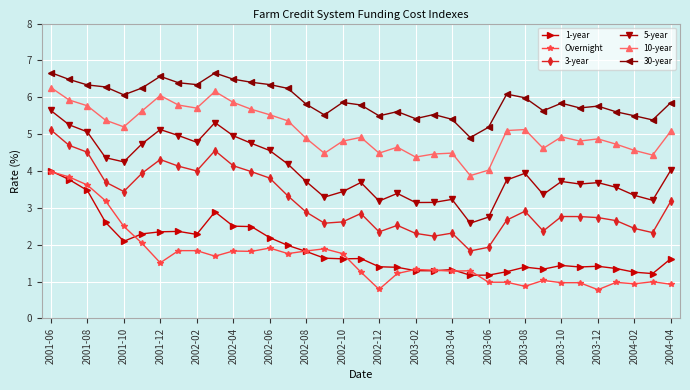

What is the minimum value for 5-year?

2.6